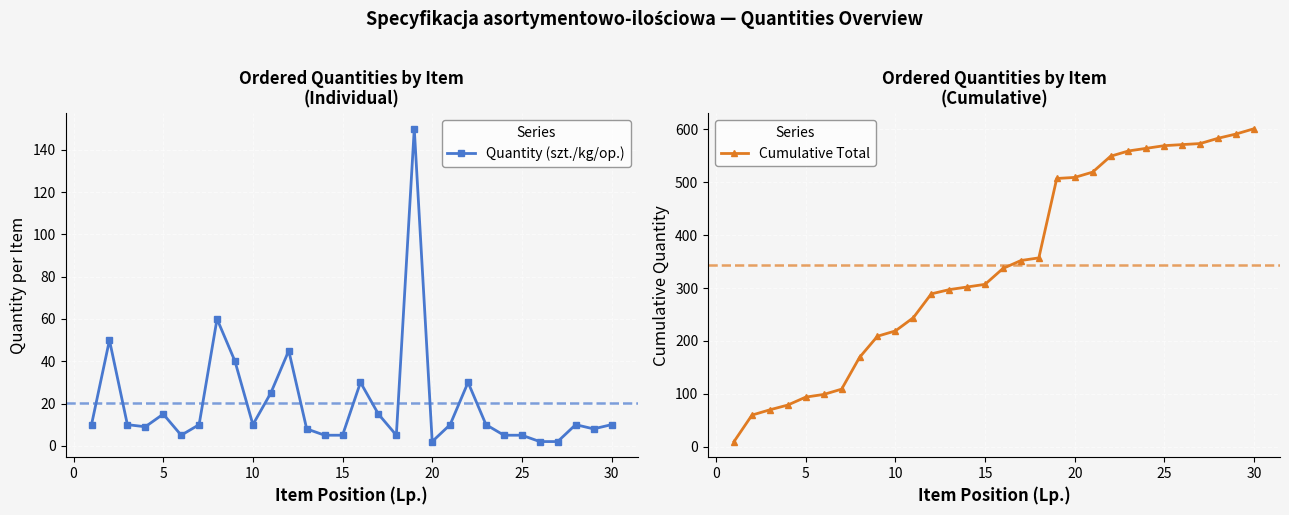

How many data points in Cumulative Total are less than 337?

15